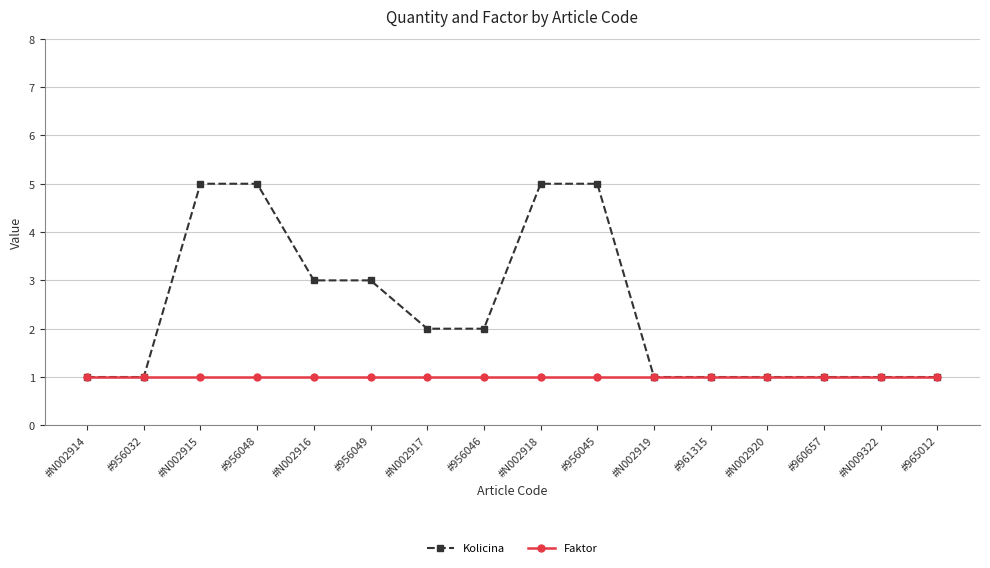

What are all the series names shown in the legend?

Kolicina, Faktor